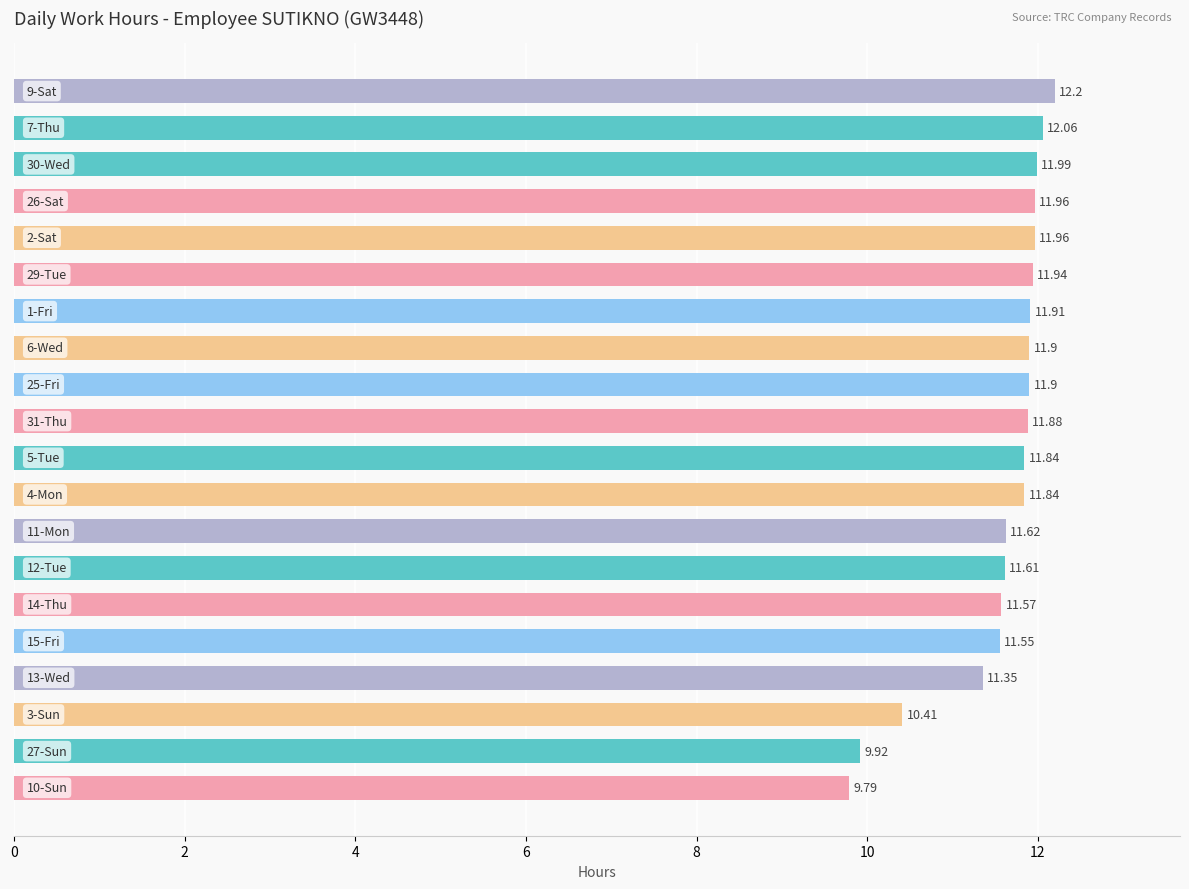

What is the smallest value displayed?

9.8